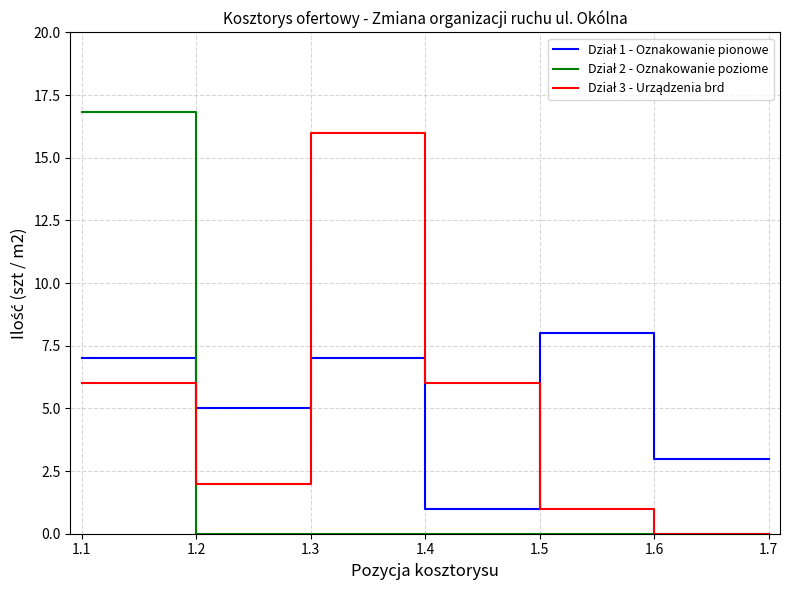

What is the spread (max minus min) of values at 1.1?

10.8